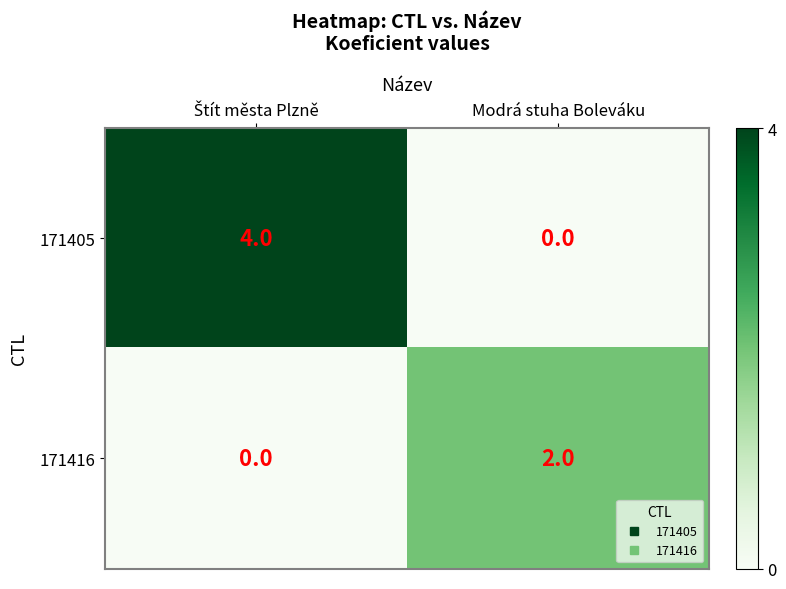

Reading right to left, what are all the values shown in this chart?

171405: 0	4
171416: 2	0